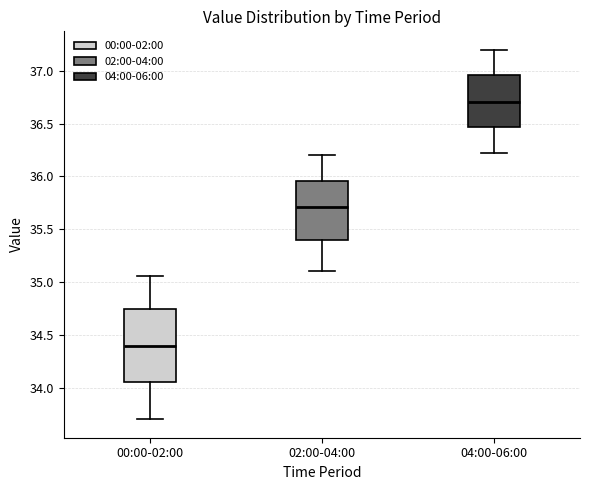

Comparing the boxes themselves (not the whiskers), which one is the tallest?

00:00-02:00